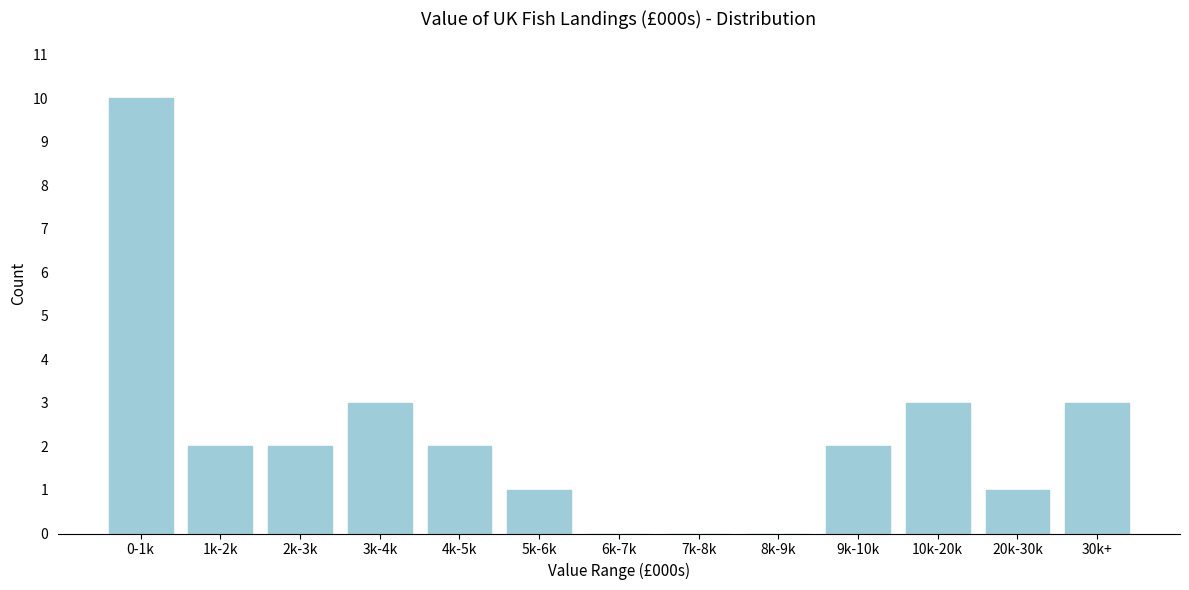

Reading left to right, what are all the values shown in this chart?

0-1k=10	1k-2k=2	2k-3k=2	3k-4k=3	4k-5k=2	5k-6k=1	6k-7k=0	7k-8k=0	8k-9k=0	9k-10k=2	10k-20k=3	20k-30k=1	30k+=3